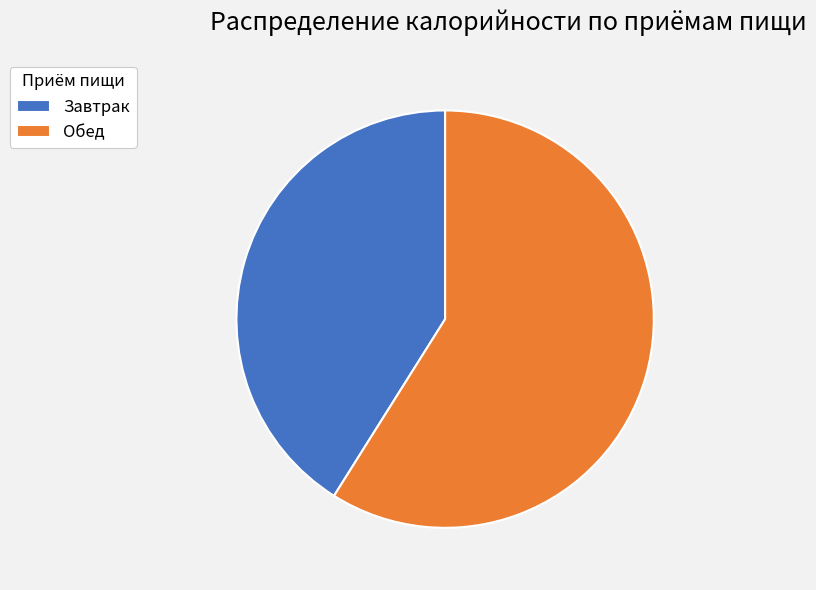

Approximately how many times larger is the value at Обед compared to Завтрак?

1.4